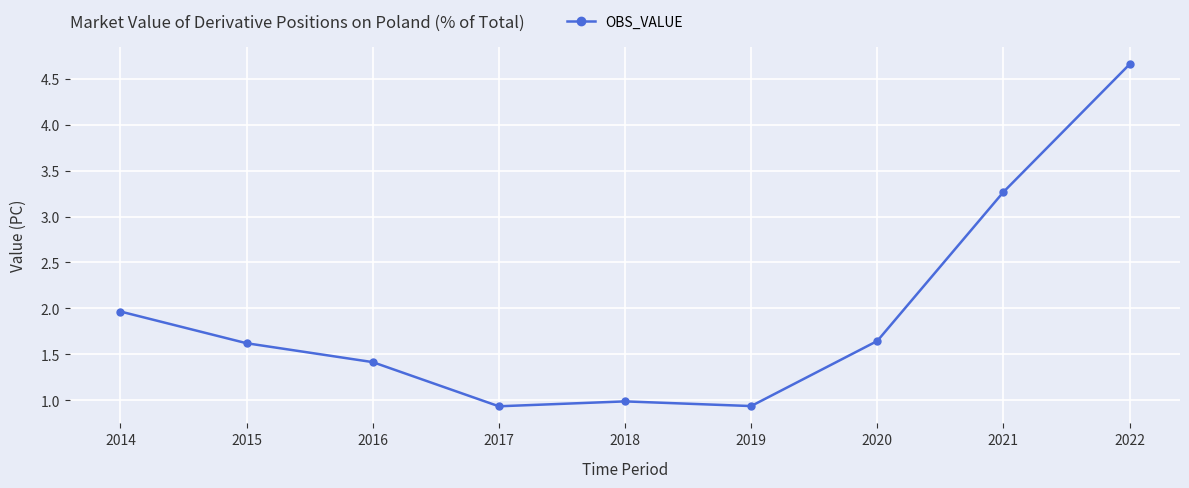

What is the difference between the values at 2014 and 2019?

1.0